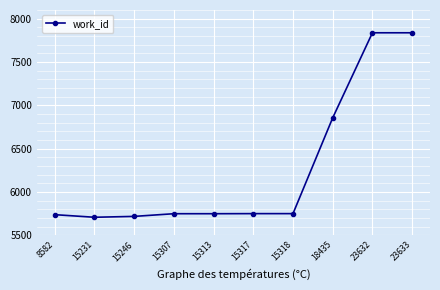

What is the sum of all values?

62684